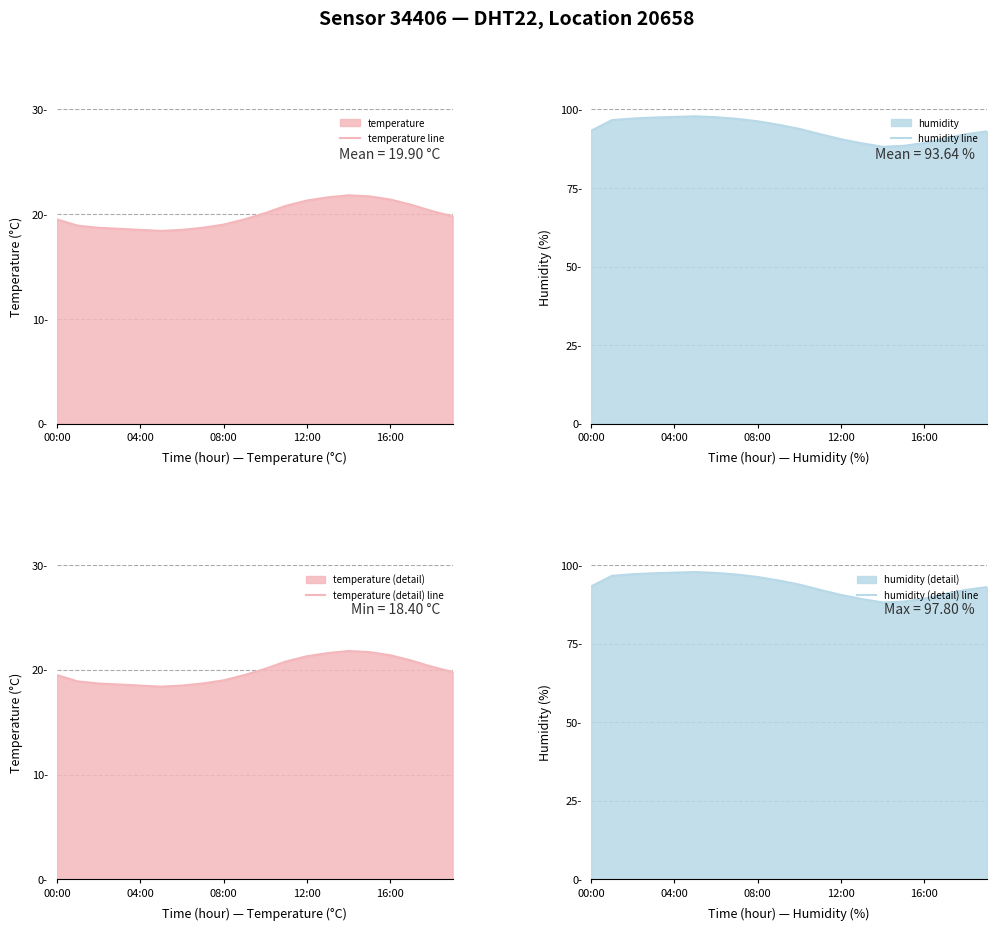

At which category is the sum across all series the highest?

5